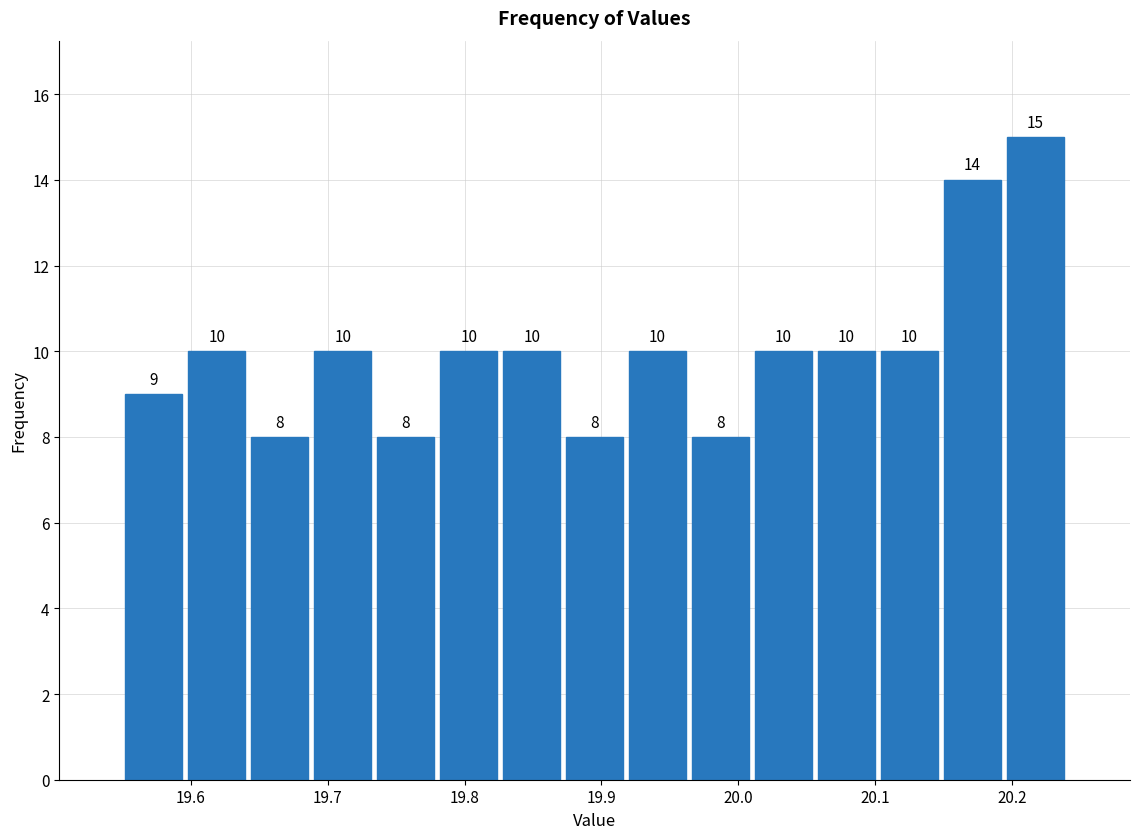

What is the height of the bar covering 20.010 to 20.056 on the x-axis? The bar edges are not printed on the chart, so give them approximately, as read against the axis.

10